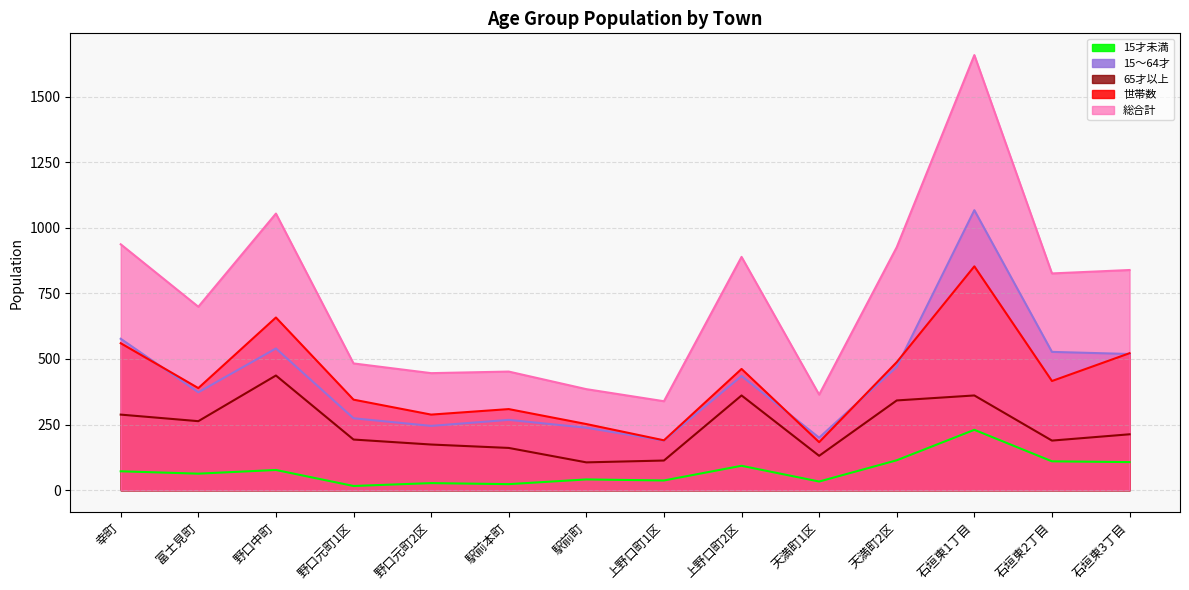

Reading right to left, what are all the values shown in this chart?

15才未満: 107	110	230	114	33	93	37	41	23	27	16	77	63	72
15～64才: 519	527	1067	470	200	435	189	238	268	245	274	540	373	577
65才以上: 213	189	361	342	131	361	113	106	161	174	193	437	263	288
世帯数: 522	416	853	488	183	462	190	252	309	288	345	658	389	560
総合計: 839	826	1658	926	364	889	339	385	452	446	483	1054	699	937